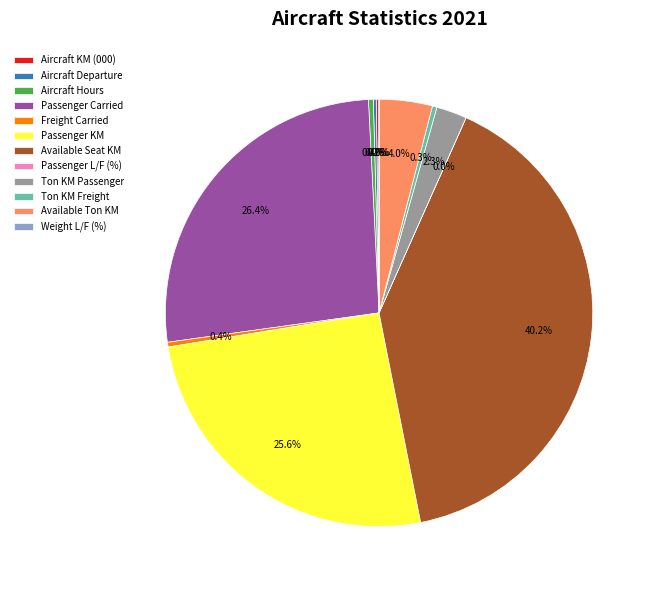

Which slice is the largest?

Available Seat KM